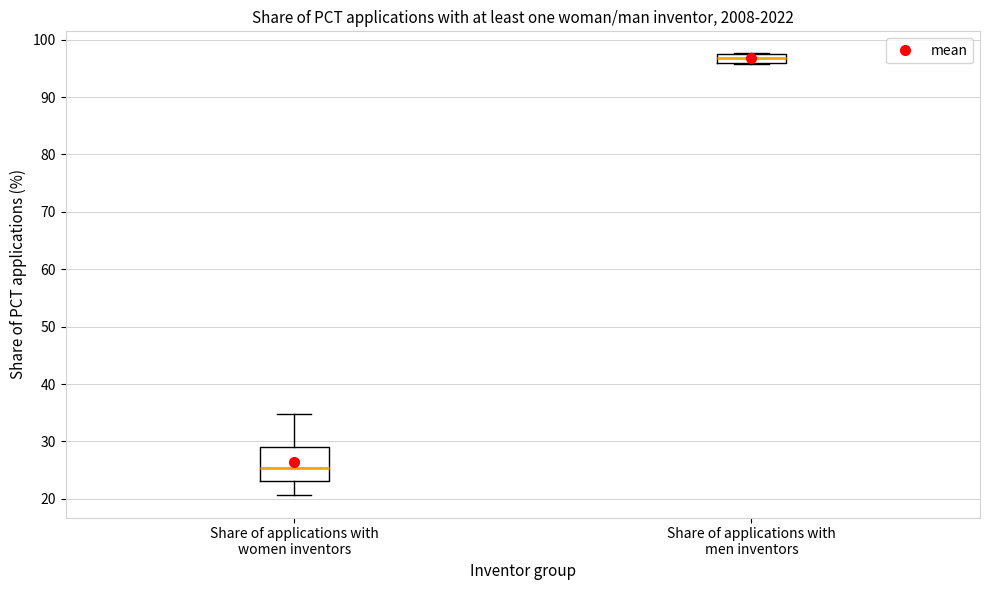

Which box's median line is the highest?

Share of applications with men inventors